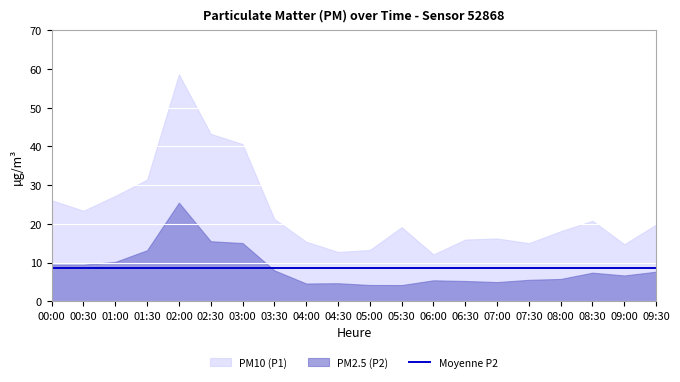

Which series has the largest range (max minus min)?

P1